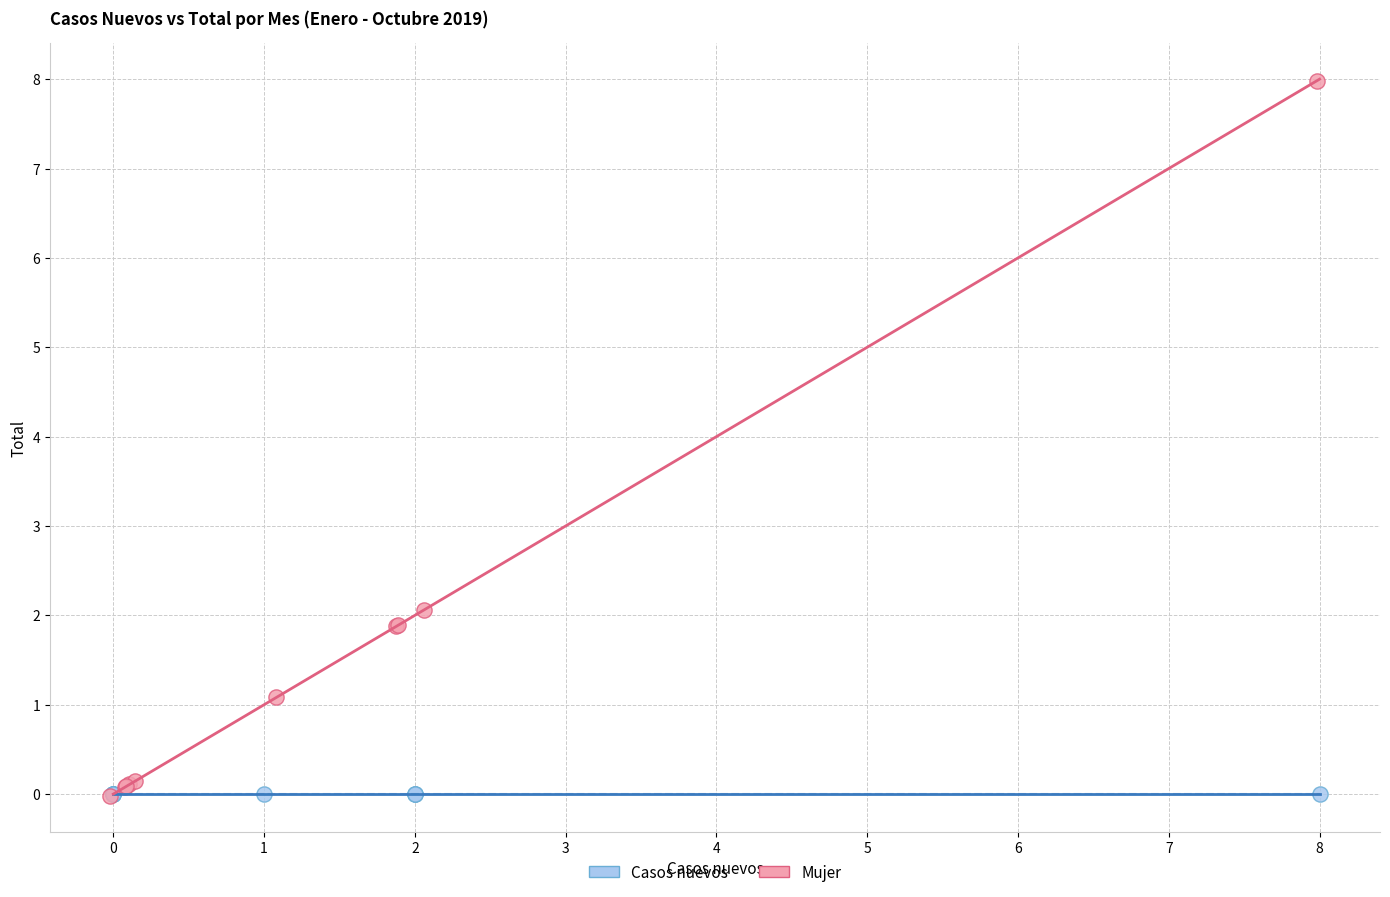

What are all the series names shown in the legend?

Casos nuevos, Mujer